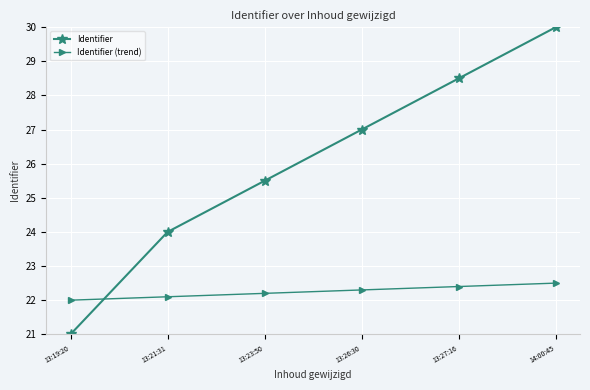

Does the chart display data point markers on the line(s)?

Yes